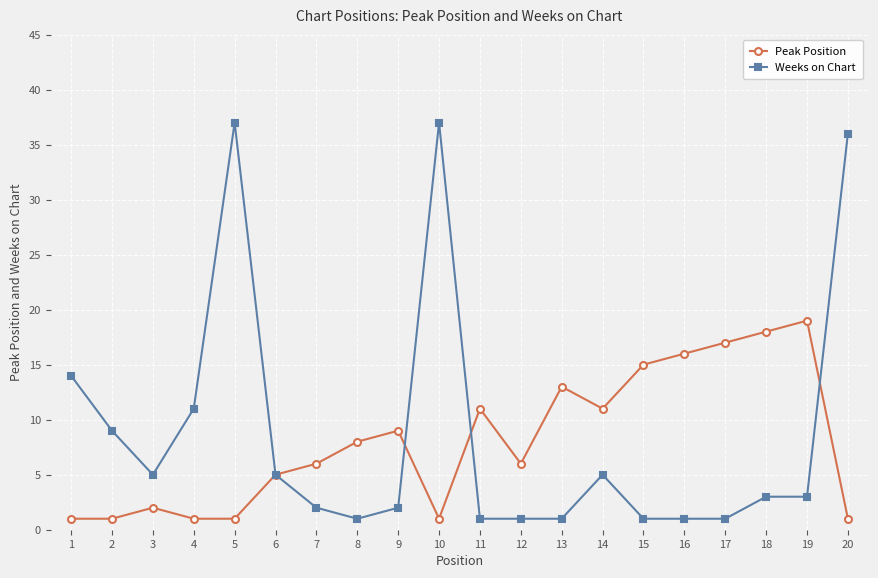

What is the difference between the highest and lowest values at 10?

36